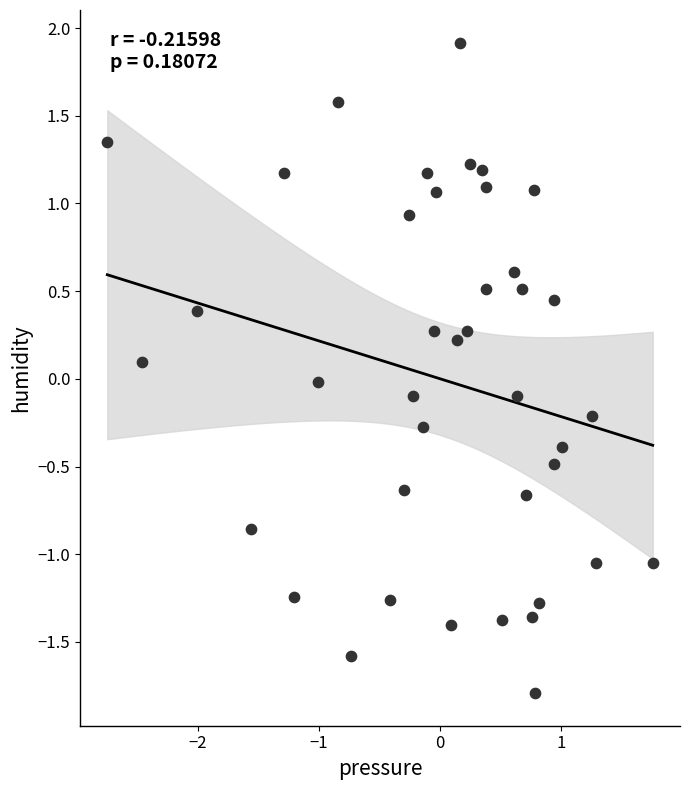

What is the range of X values (max minus min)?

4.5